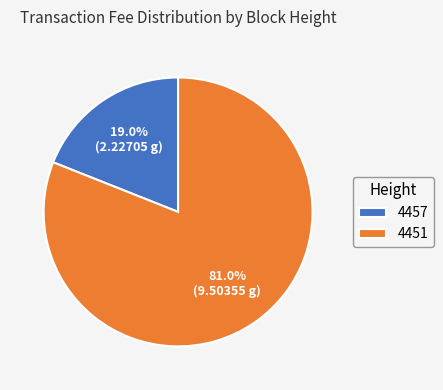

To the nearest percent, what is the difference between the 4457 and 4451 slice percentages?

62%